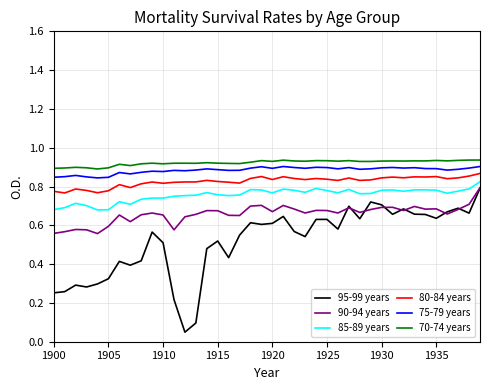

True or false: 95-99 years and 70-74 years cross at least once.

False